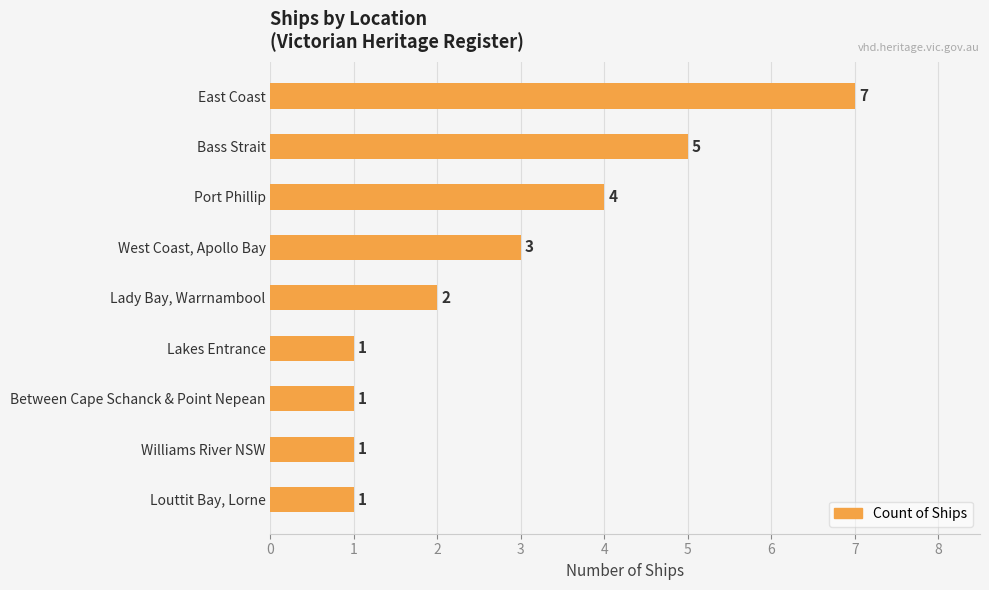

True or false: the data shows 2 at Lady Bay, Warrnambool.

True